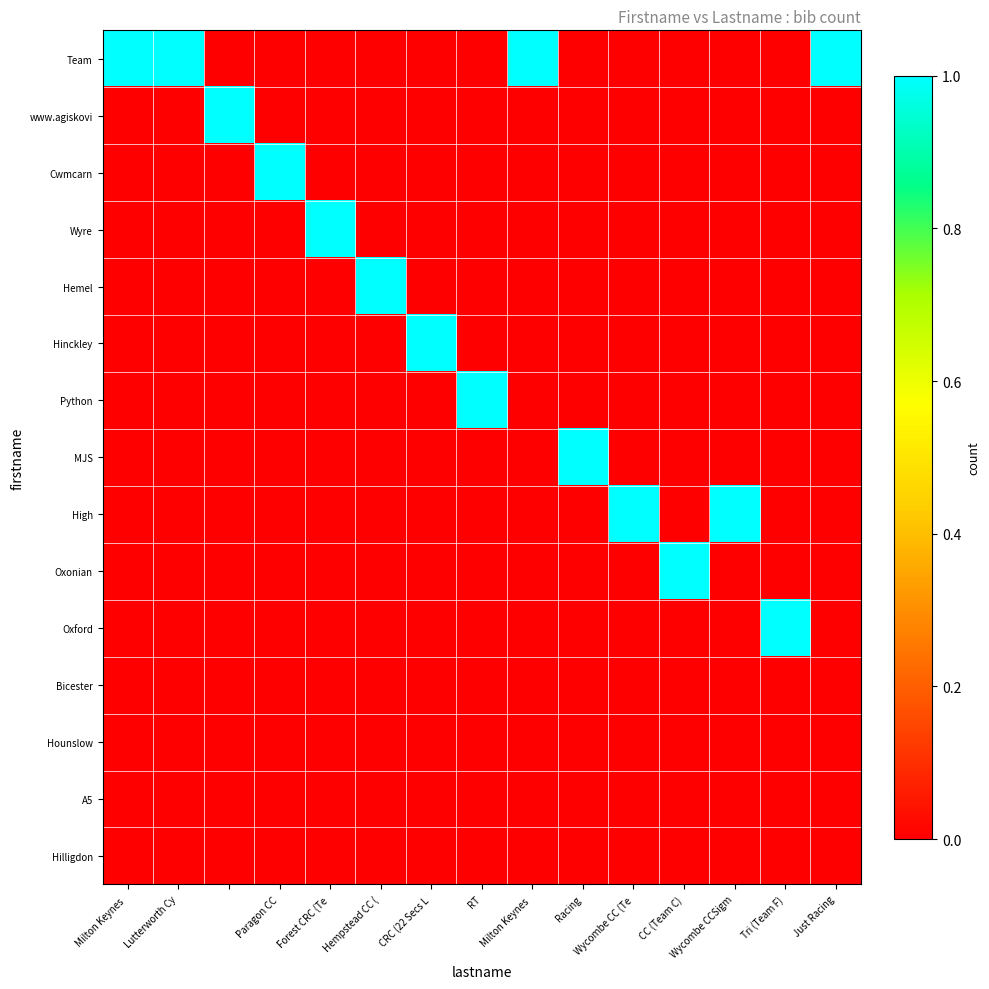

Which series has the largest total across all categories?

Team